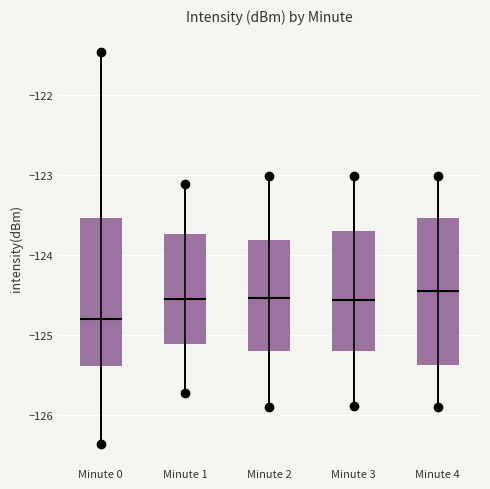

Which box's median line is the lowest?

Minute 0